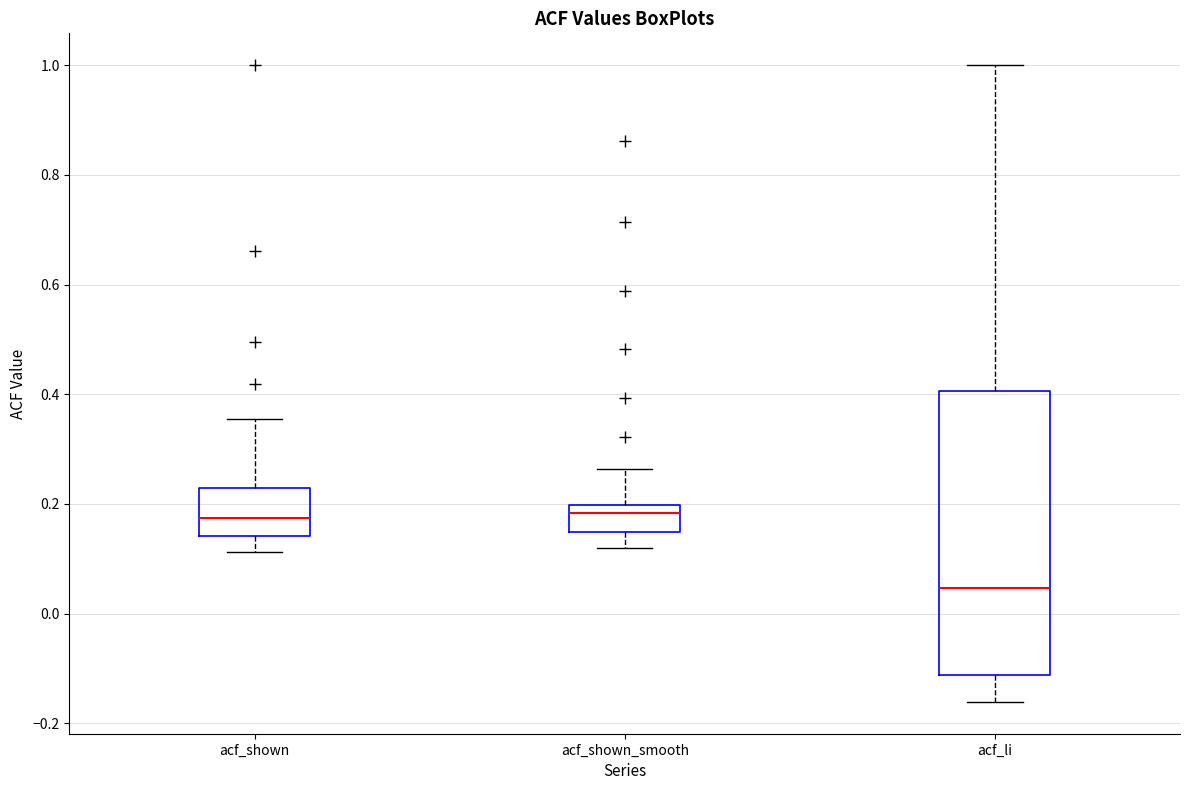

Where is the lower edge of the box for acf_shown_smooth on the y-axis? The values are not printed on the chart, so give them approximately, as read against the axis.

0.14